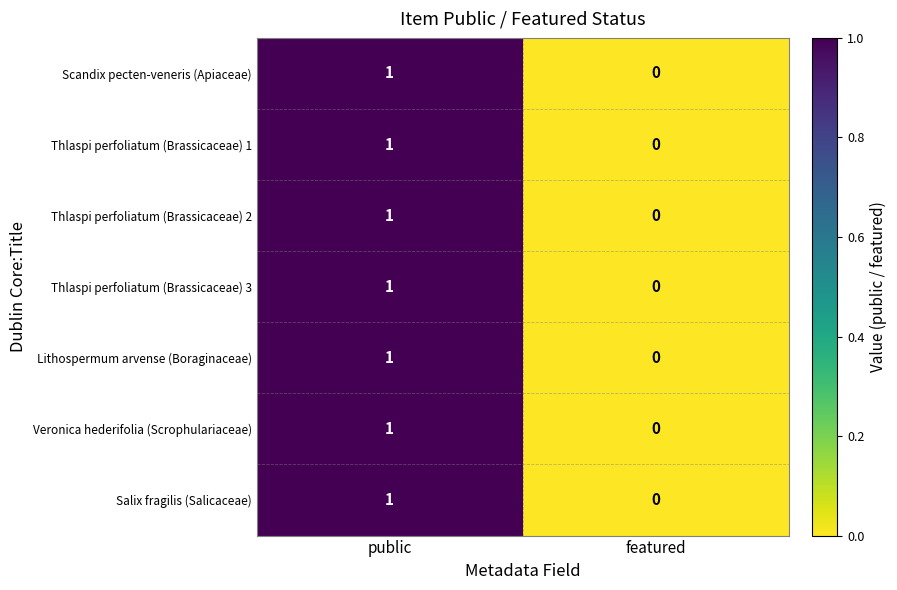

Which category has the highest value in the Thlaspi perfoliatum (Brassicaceae) 1 series?

public